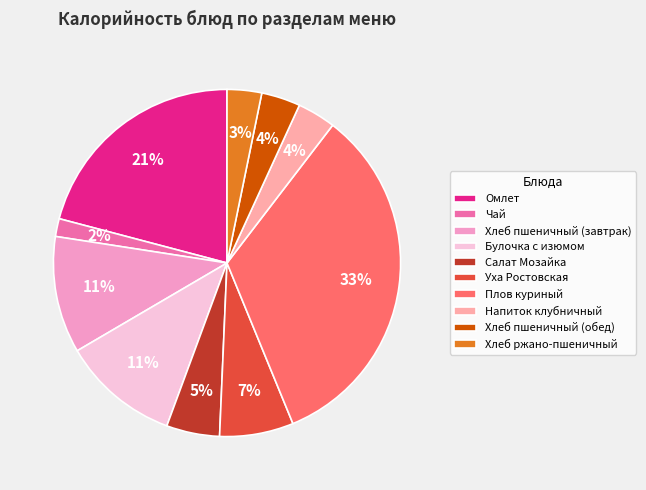

How many segments does this pie chart have?

10